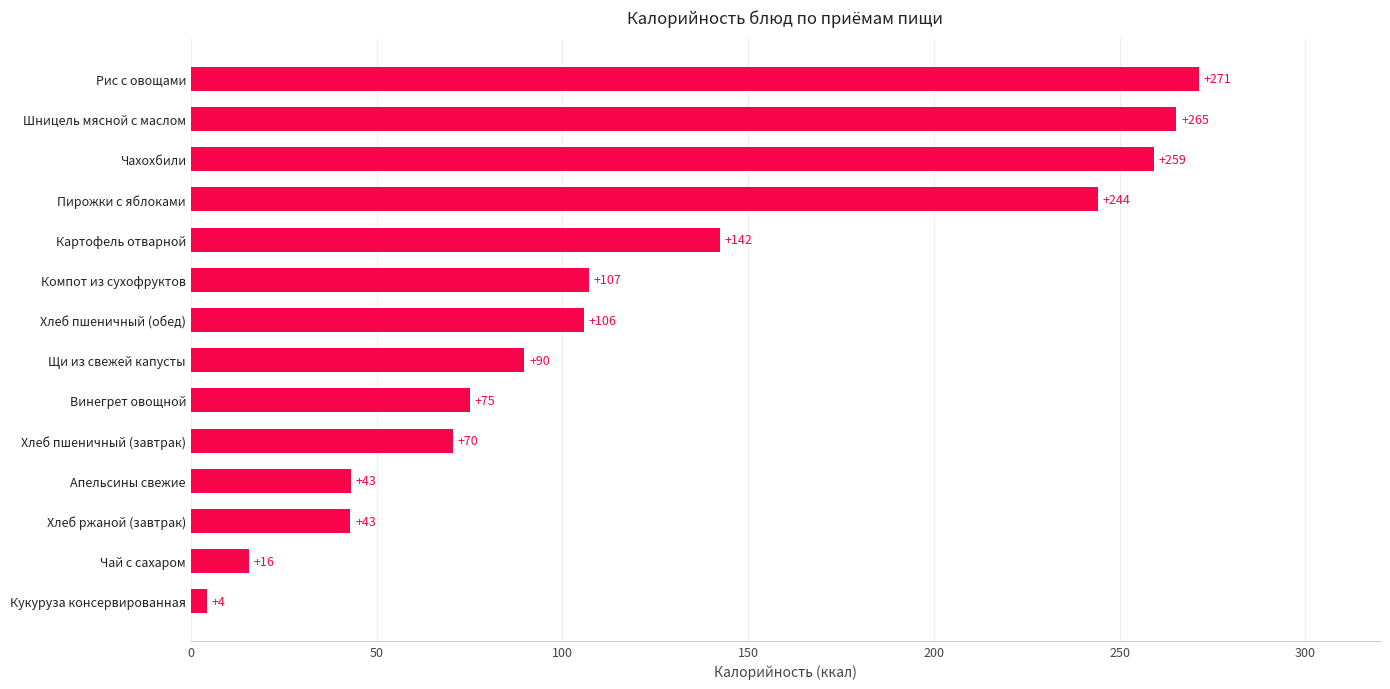

What is the approximate value at Щи из свежей капусты?

89.8